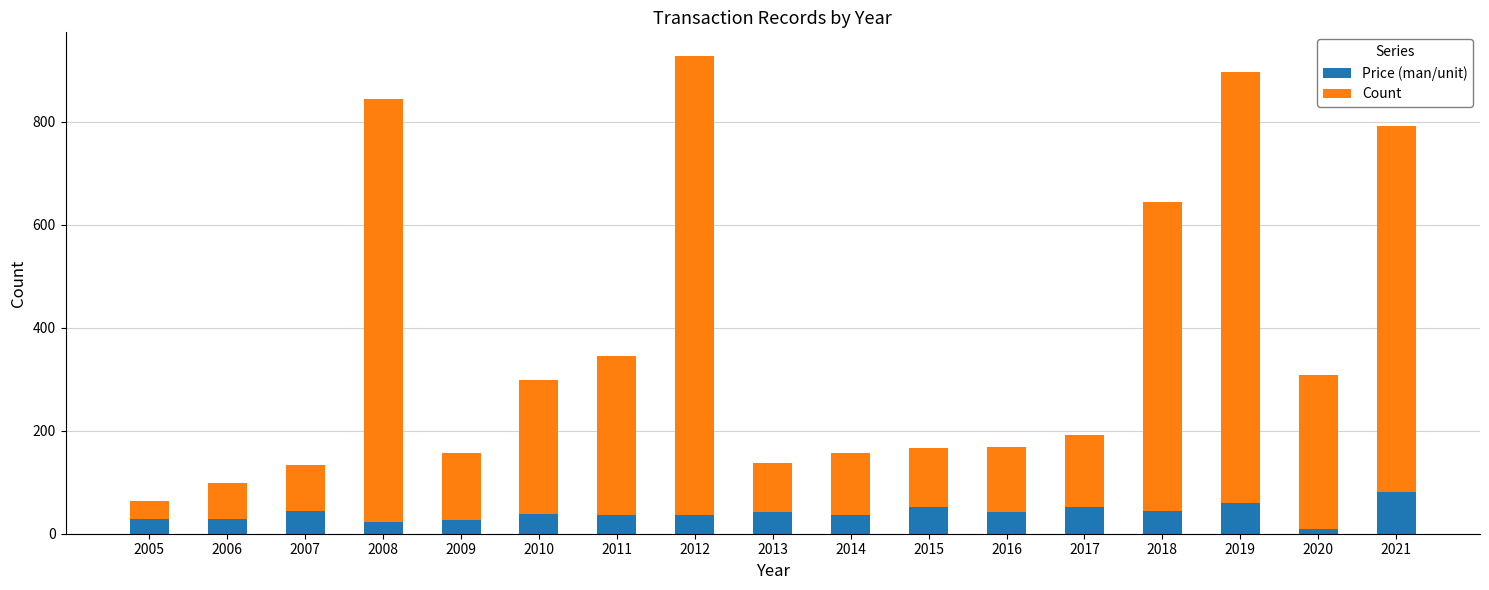

The Price (man/unit) series shows 42.4 at 2016. True or false?

True